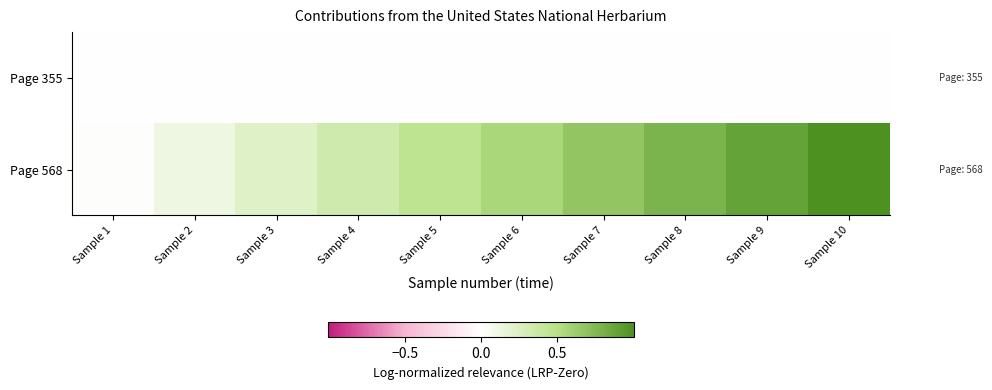

List the series in order of their overall mean, lowest first.

Page 355, Page 568